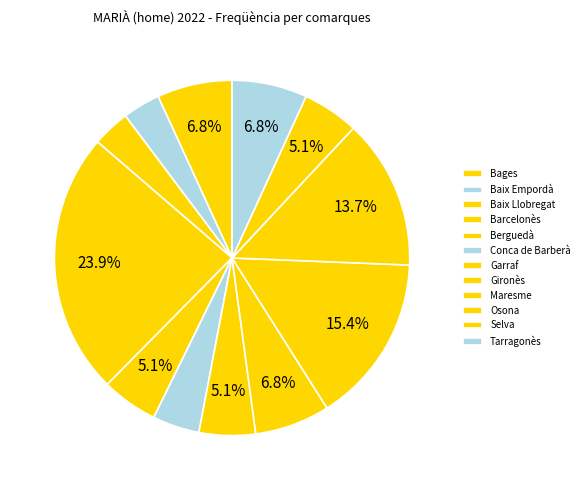

What is the ratio of the value at Berguedà to the value at Baix Llobregat?

1.5